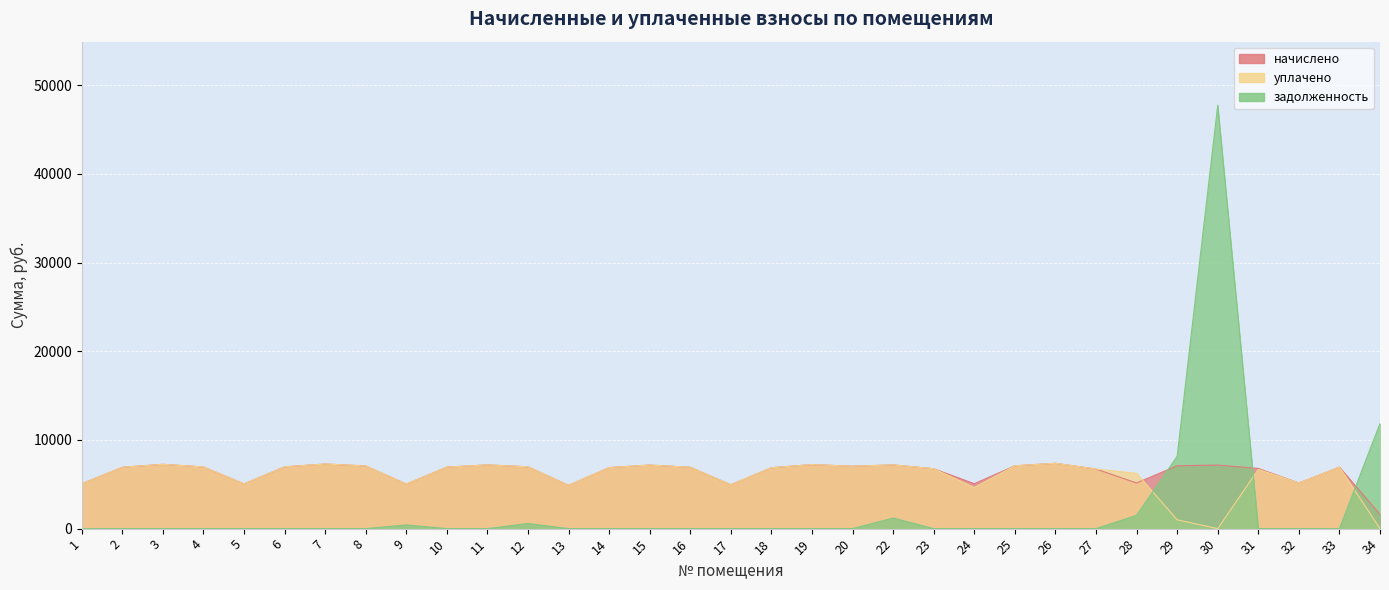

True or false: начислено and задолженность cross at least once.

True